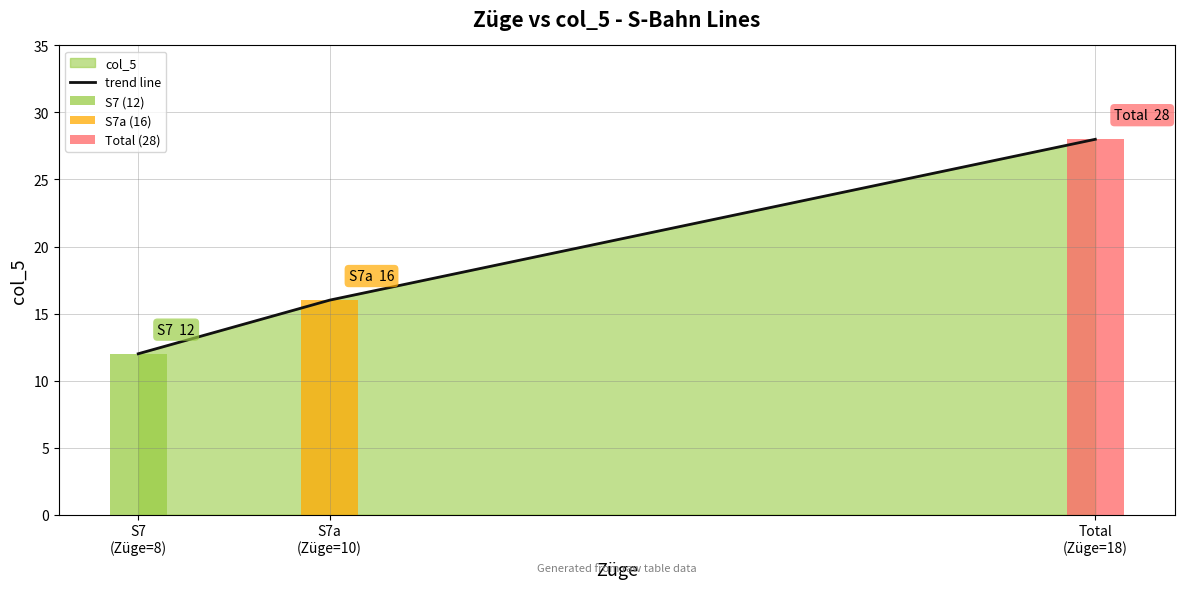

Between S7
(Züge=8) and S7a
(Züge=10), which is larger?

S7a
(Züge=10)